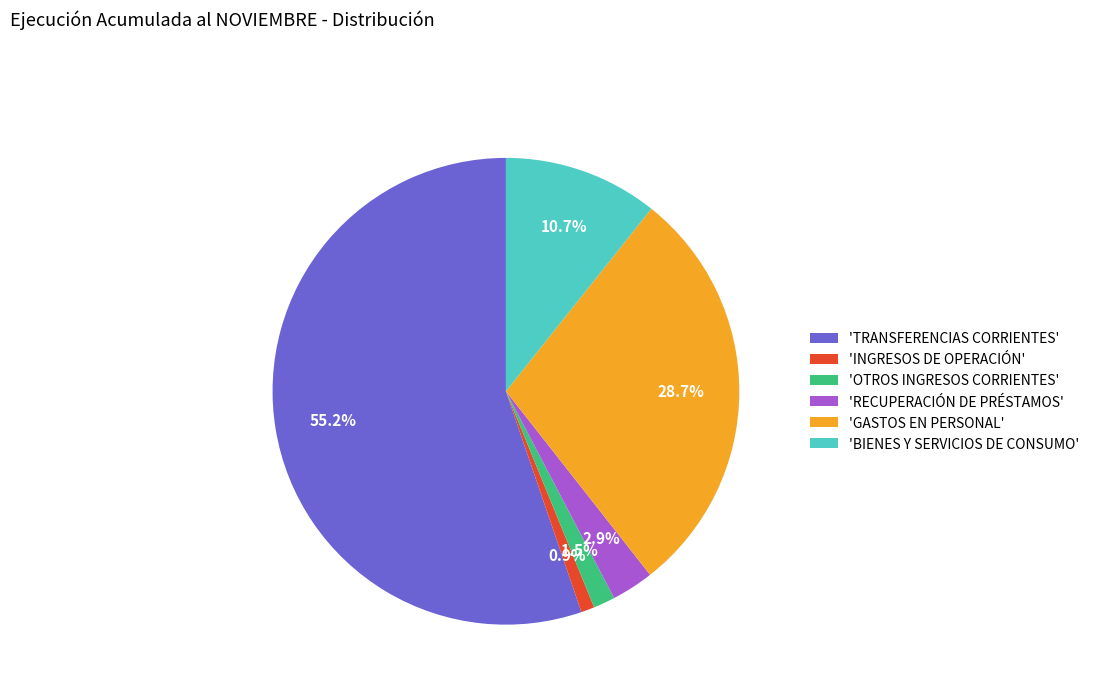

Which has a higher value, 'TRANSFERENCIAS CORRIENTES' or 'RECUPERACIÓN DE PRÉSTAMOS'?

'TRANSFERENCIAS CORRIENTES'